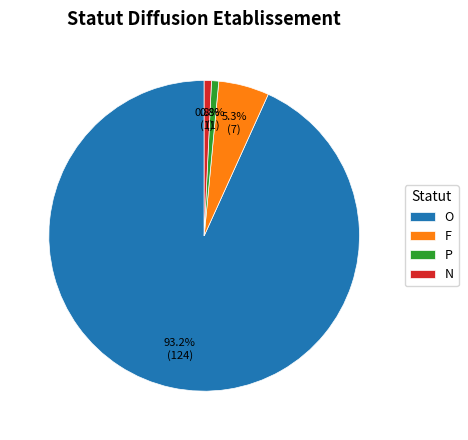

Is there any slice that represents more than half of the pie?

Yes